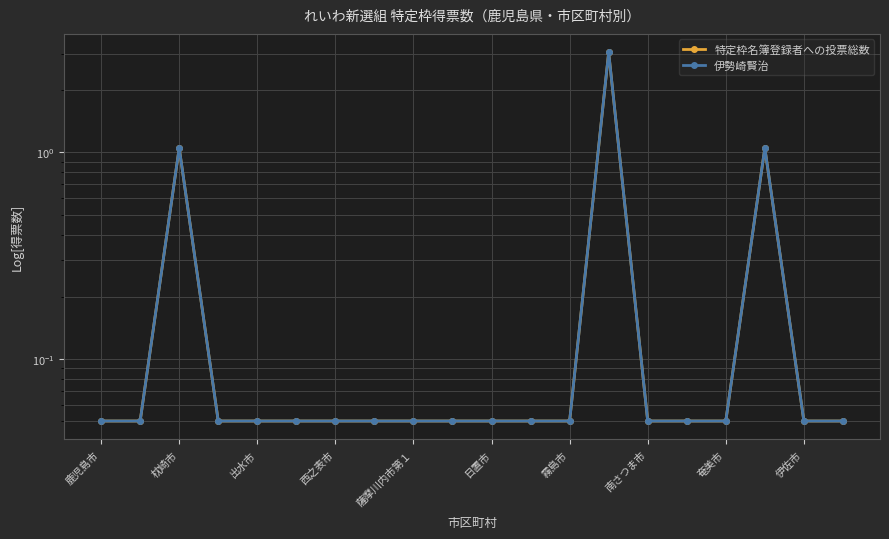

What are all the series names shown in the legend?

特定枠名簿登録者への投票総数, 伊勢崎賢治